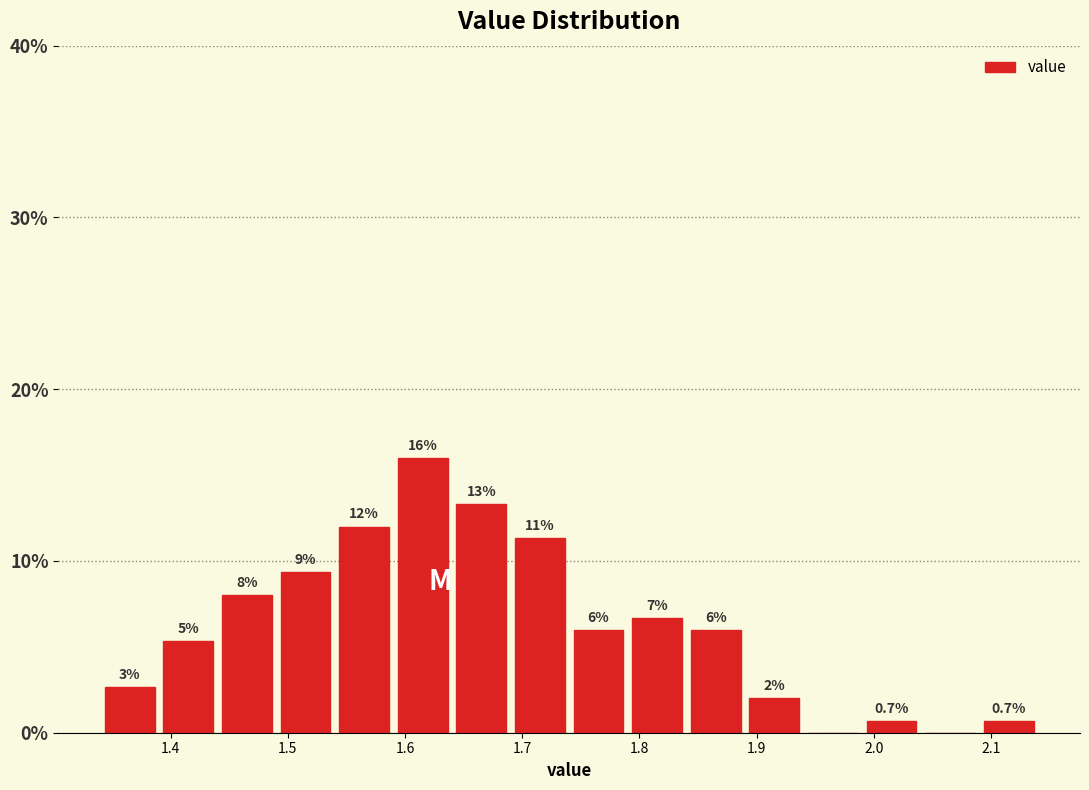

Over which range of the x-axis is the bar tallest?

1.59 to 1.64